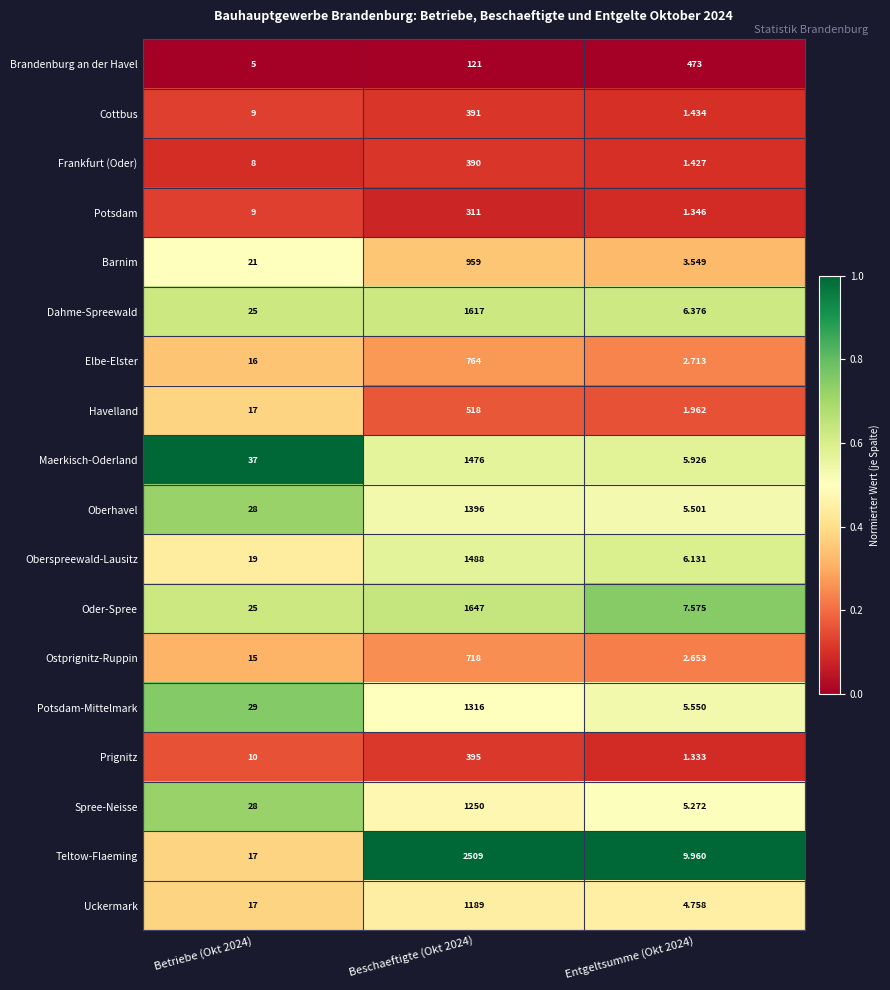

Which series has the largest total across all categories?

Teltow-Flaeming